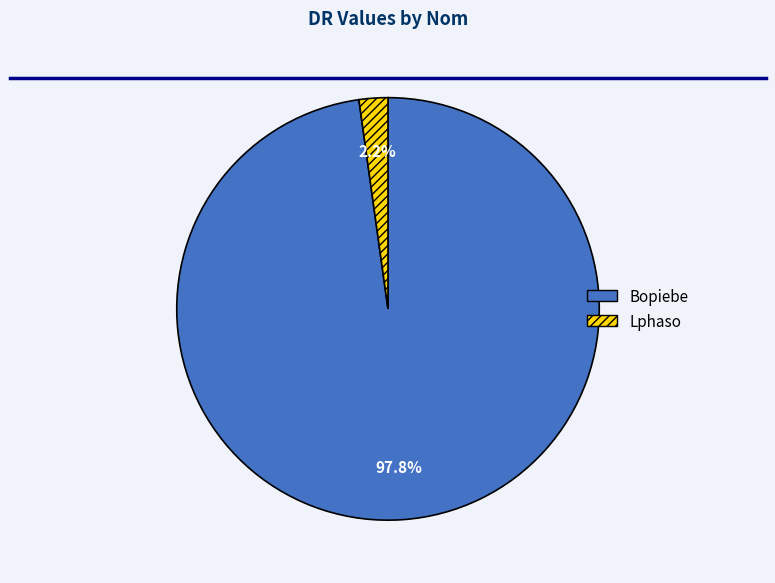

How many slices are in this pie chart?

2